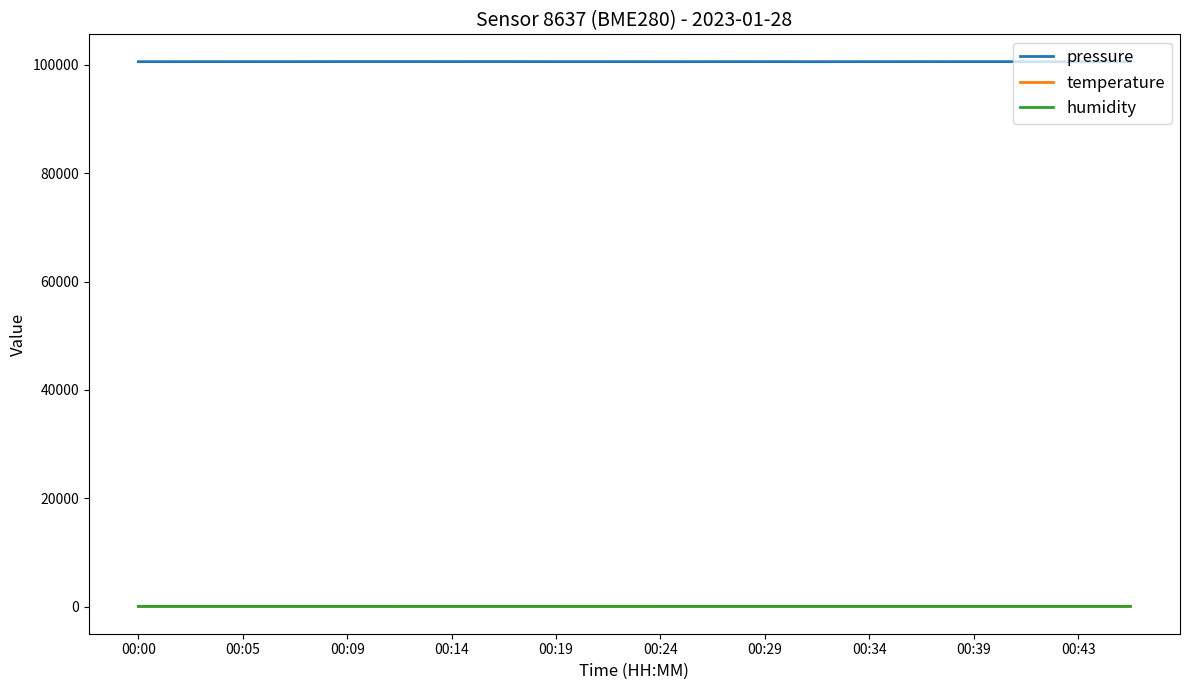

What is the minimum value for pressure?

100564.8